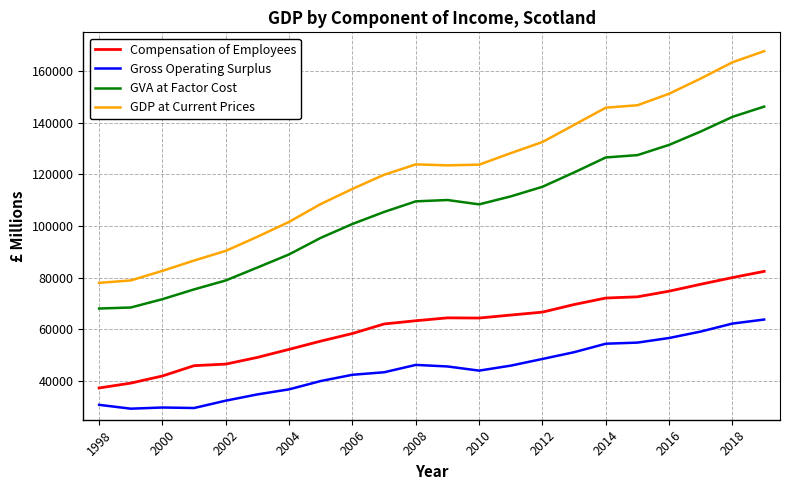

True or false: Gross Operating Surplus and GDP at Current Prices cross at least once.

False